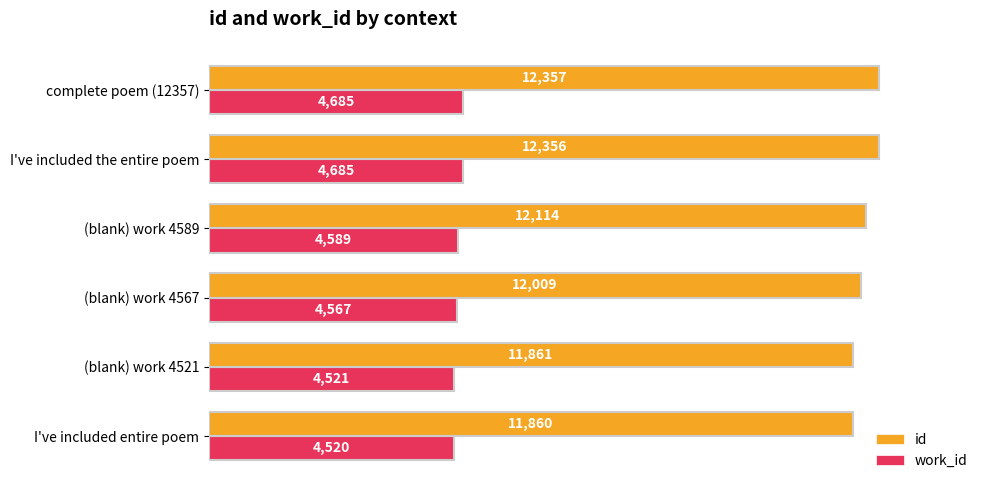

At which category is the sum across all series the highest?

complete poem (12357)